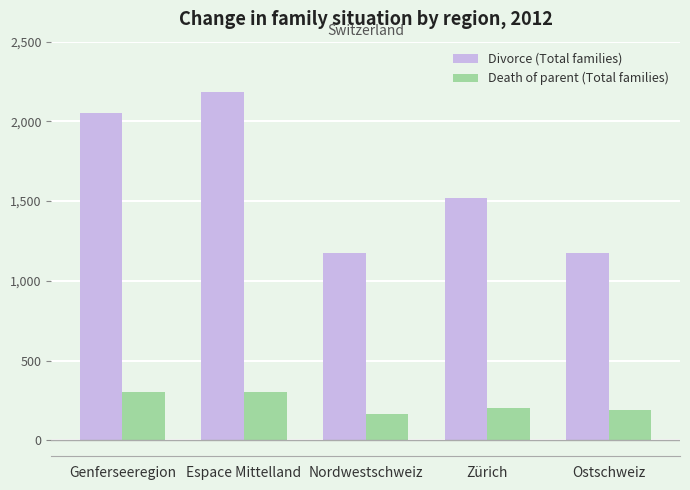

What is the difference between the Death of parent (Total families) values at Zürich and Genferseeregion?

100